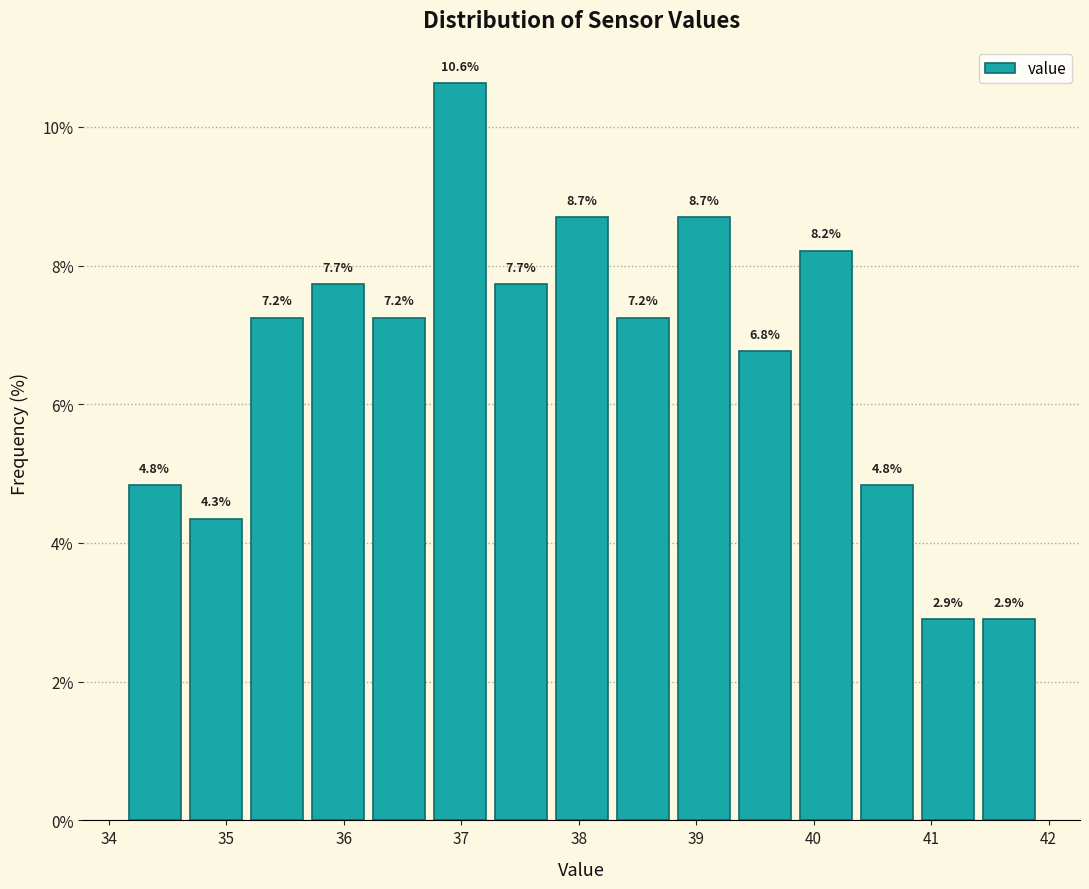

Which range on the x-axis has the tallest bar?

36.7 to 37.2